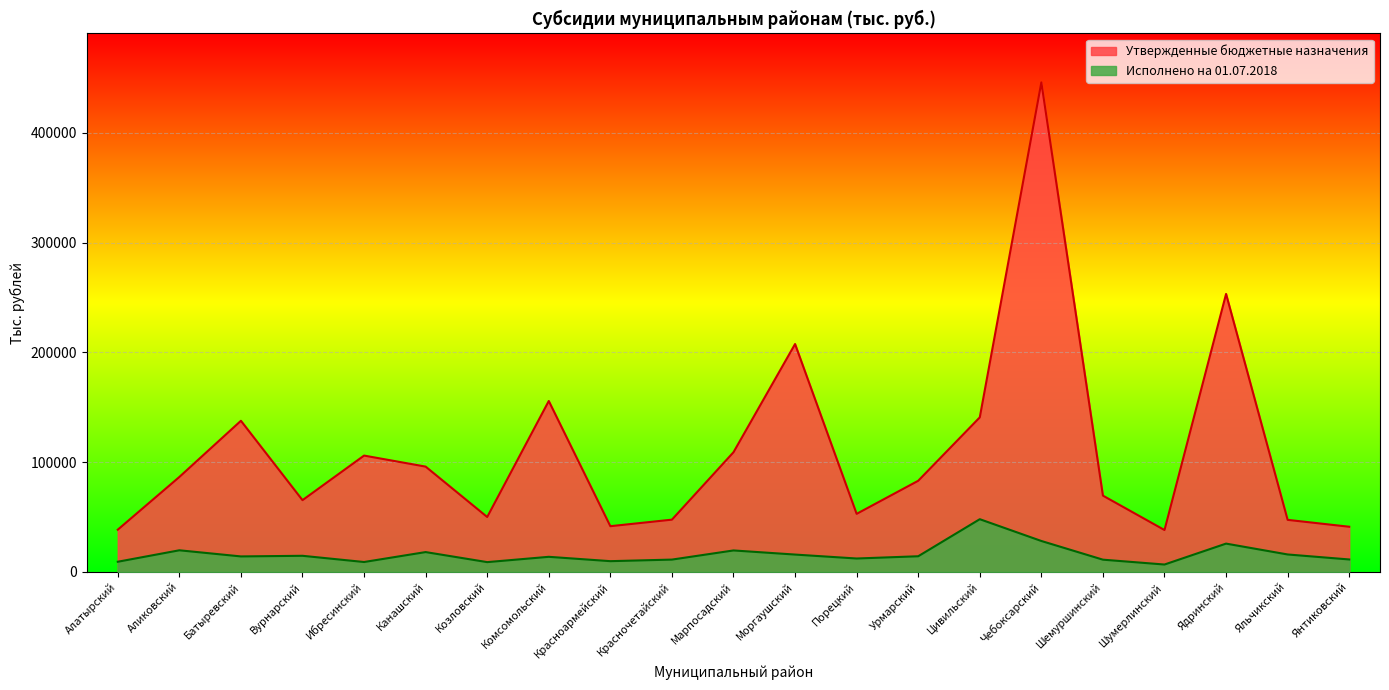

Is the value of Исполнено на 01.07.2018 at Янтиковский greater than the value of Утвержденные бюджетные назначения at Шемуршинский?

No